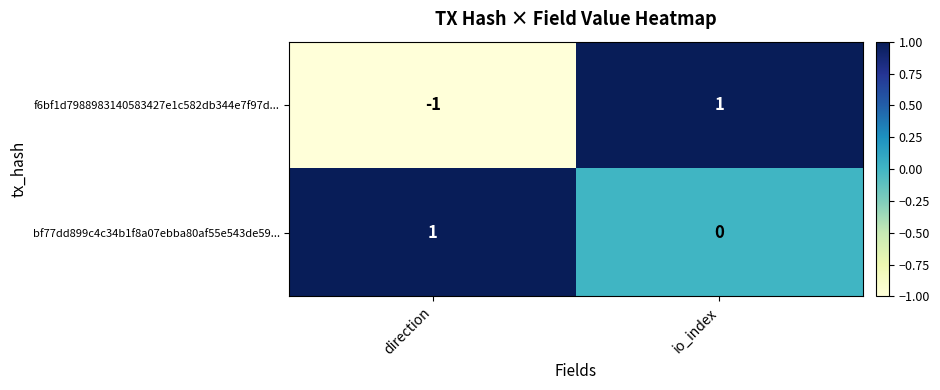

At which label is bf77dd899c4c34b1f8a07ebba80af55e543de59... closest to 0?

io_index